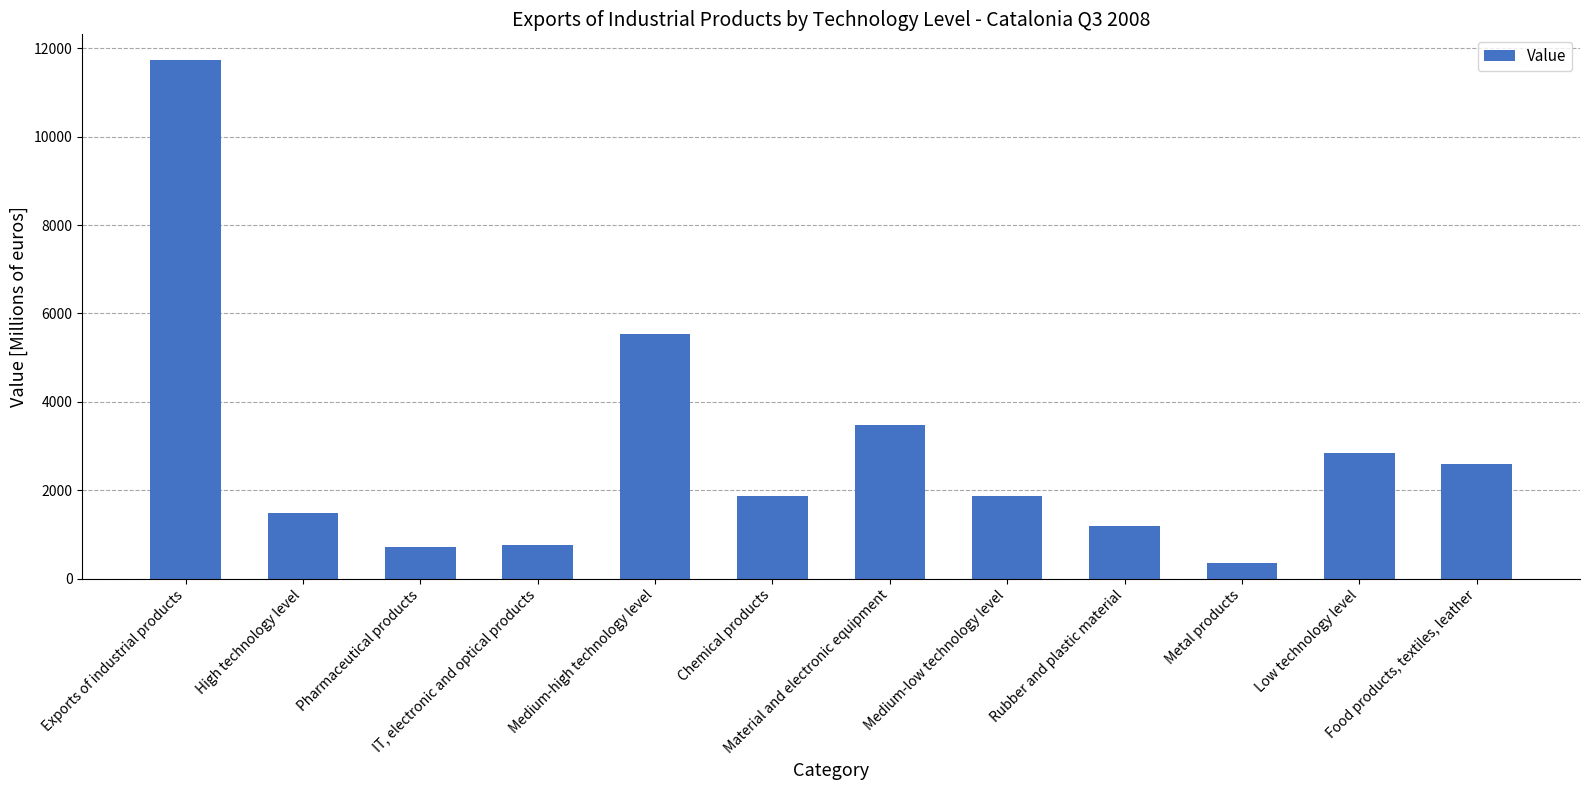

How many categories are shown in the chart?

12